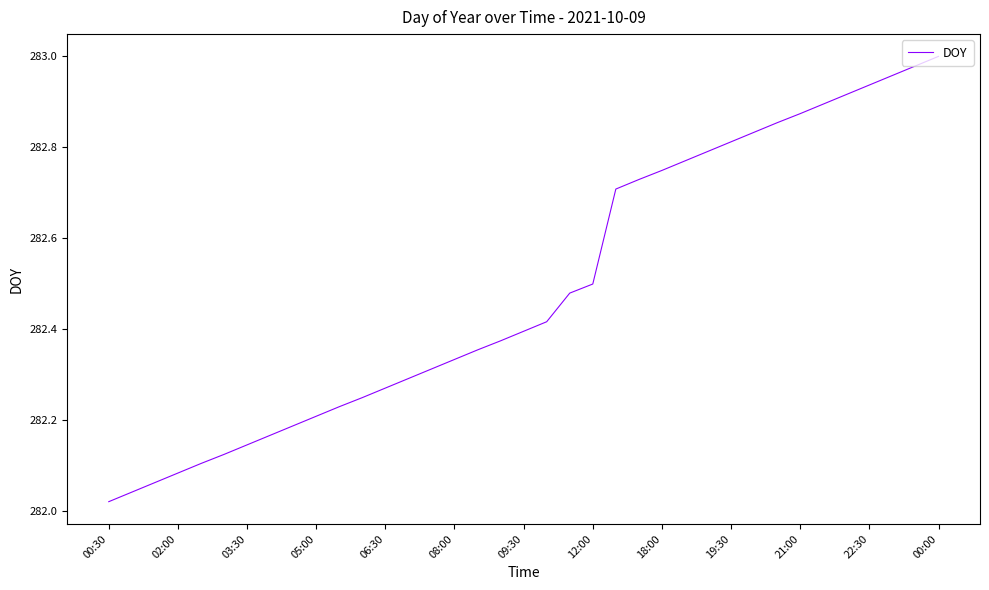

What is the difference between the maximum and minimum values?

1.0